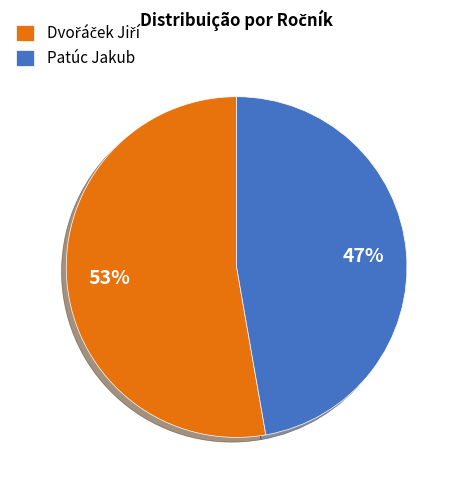

How many slices are in this pie chart?

2